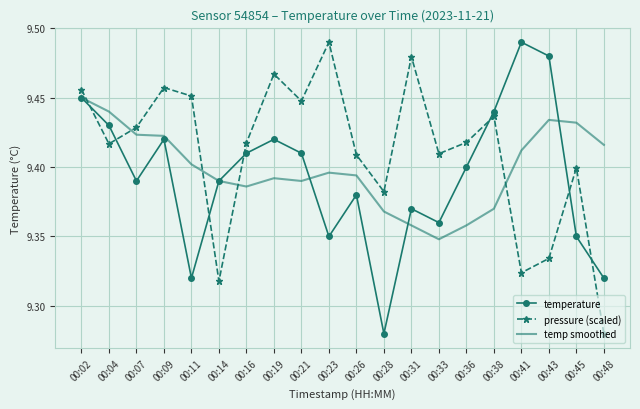

At which category does pressure (scaled) reach its first local valley?

00:04